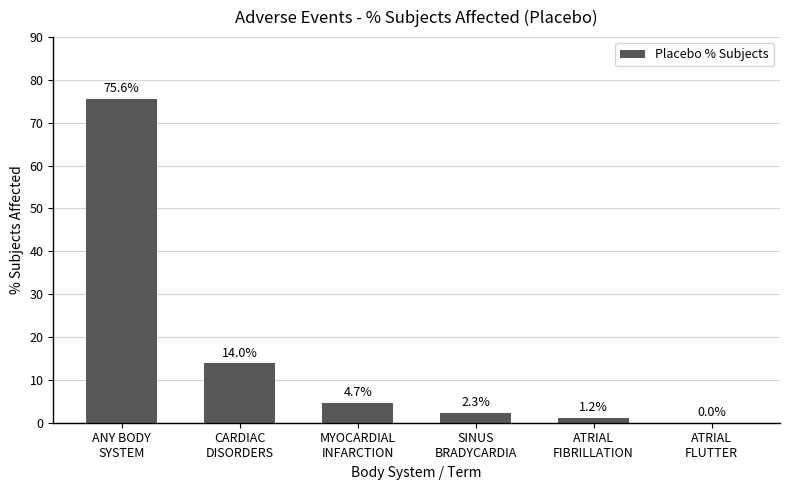

What is the sum of all values?

97.7